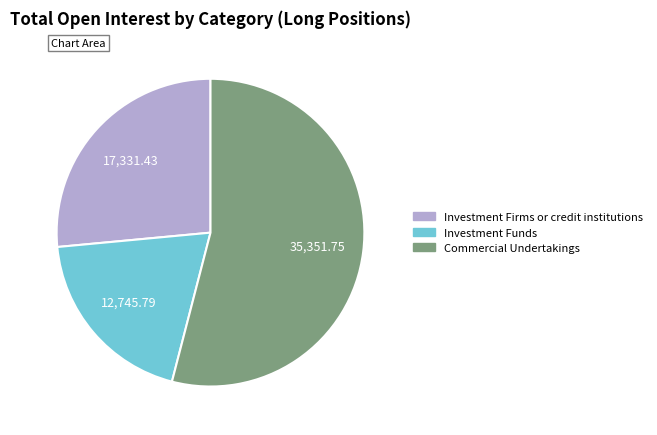

Is there any slice that represents more than half of the pie?

Yes